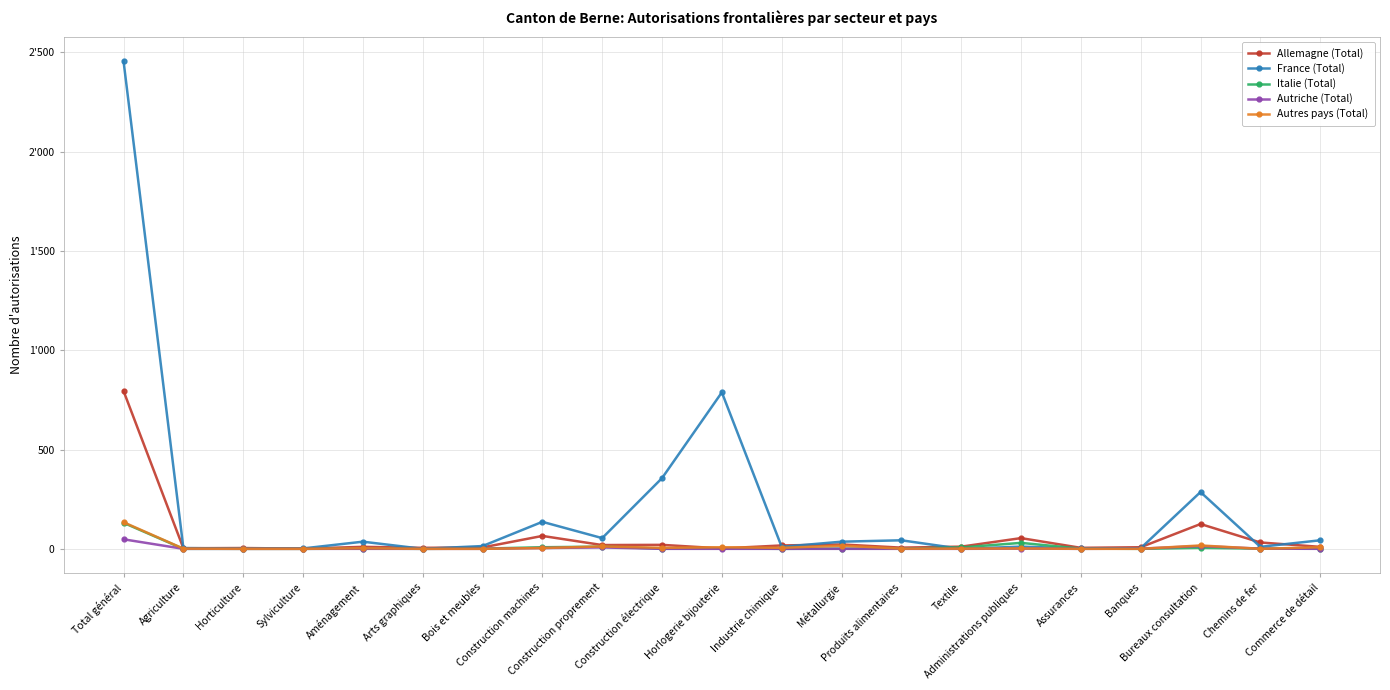

What is the sum of all France (Total) values?

4291